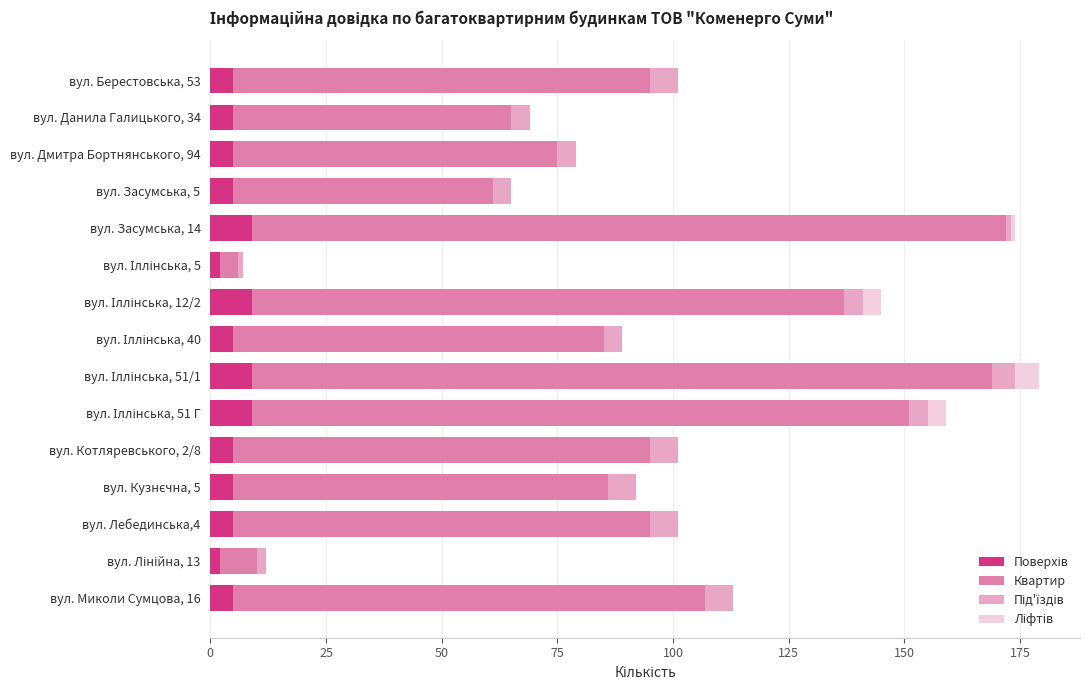

How many distinct data groups are displayed?

4